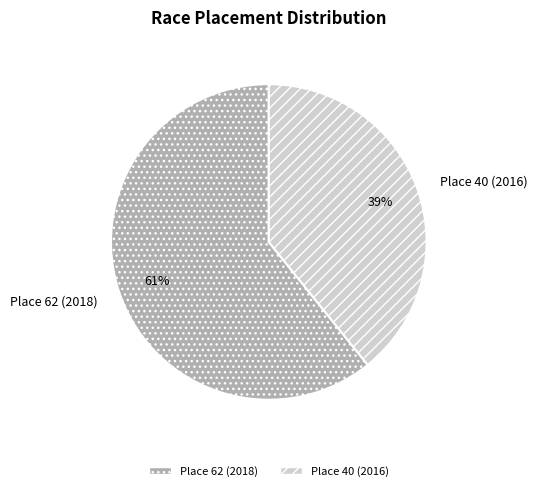

Is the sum of Place 62 (2018) and Place 40 (2016) greater than half?

Yes